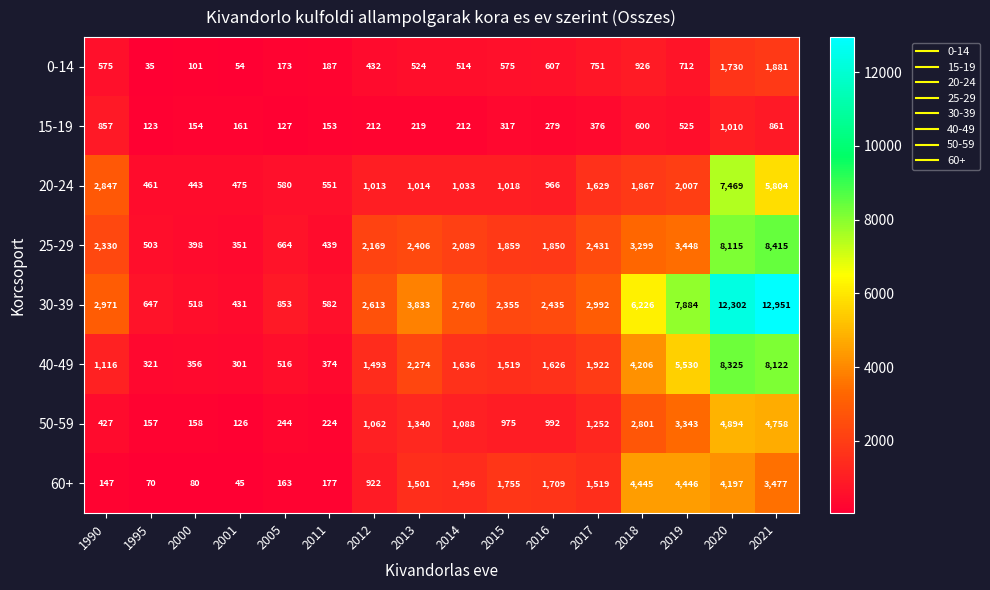

Rank the series by their maximum value, from highest to lowest.

30-39, 25-29, 40-49, 20-24, 50-59, 60+, 0-14, 15-19